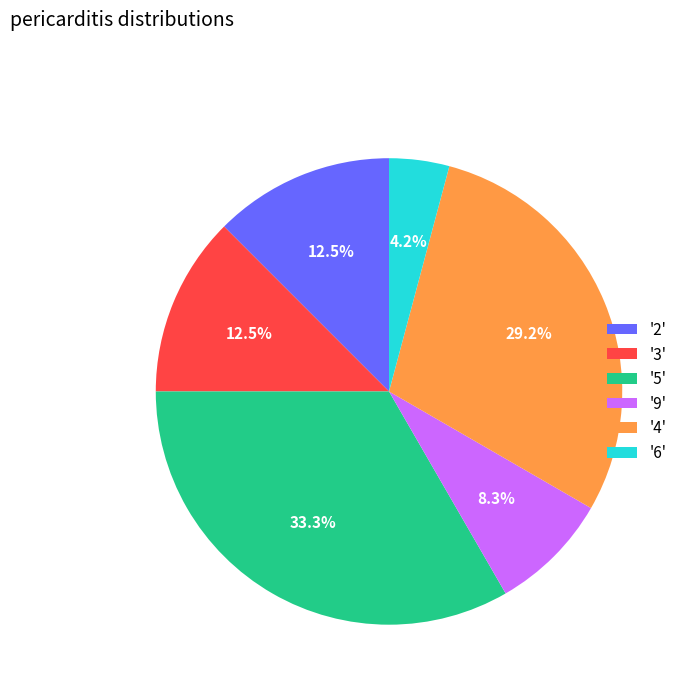

Approximately how many times larger is the value at '6' compared to '2'?

0.3